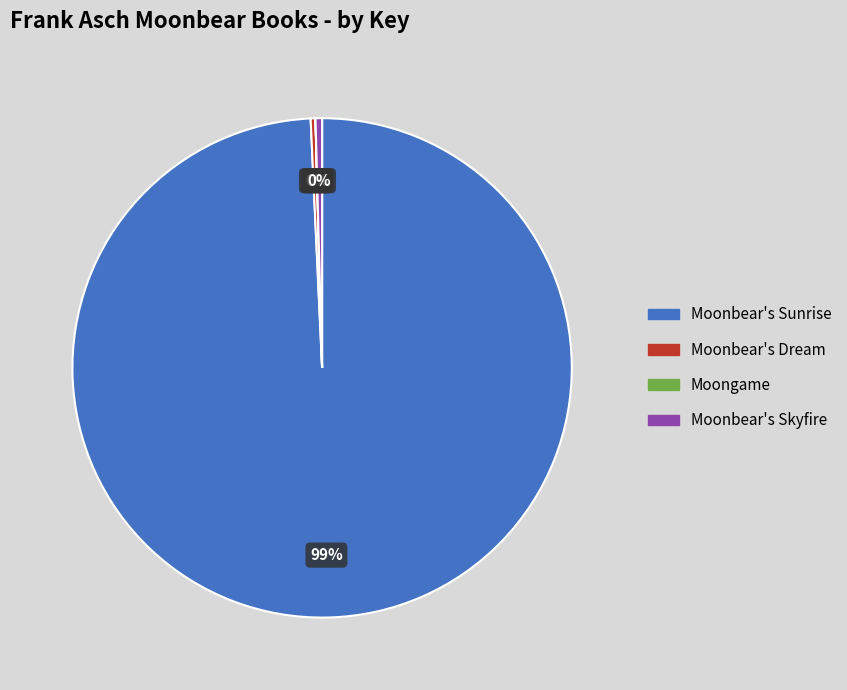

Which has a higher value, Moonbear's Dream or Moonbear's Sunrise?

Moonbear's Sunrise